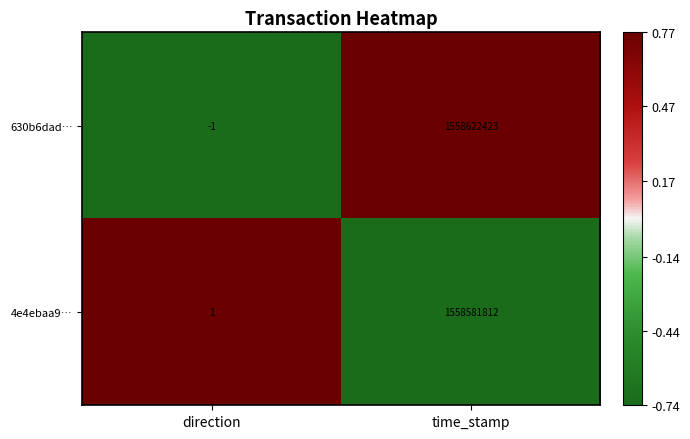

At how many categories does at least one series exceed 0?

2